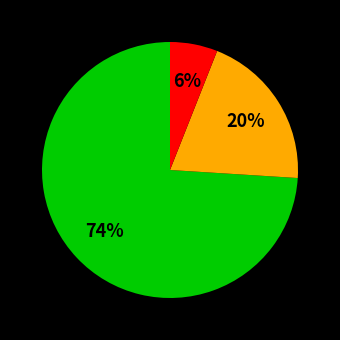

Does any single category account for the majority?

Yes